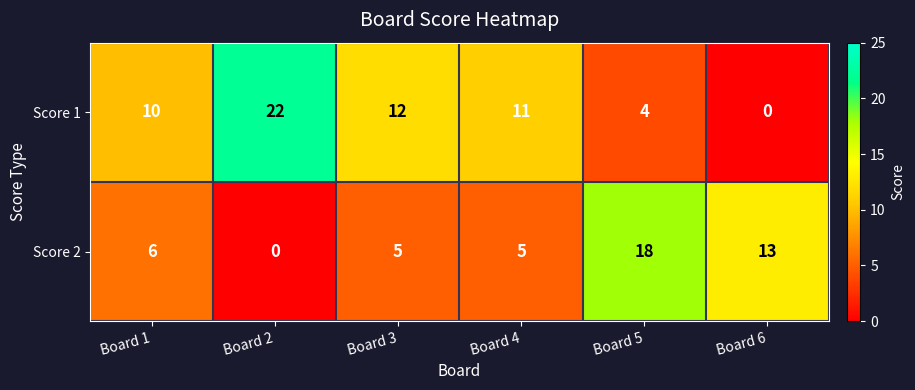

Rank the series at Board 3 from highest to lowest value.

Score 1, Score 2